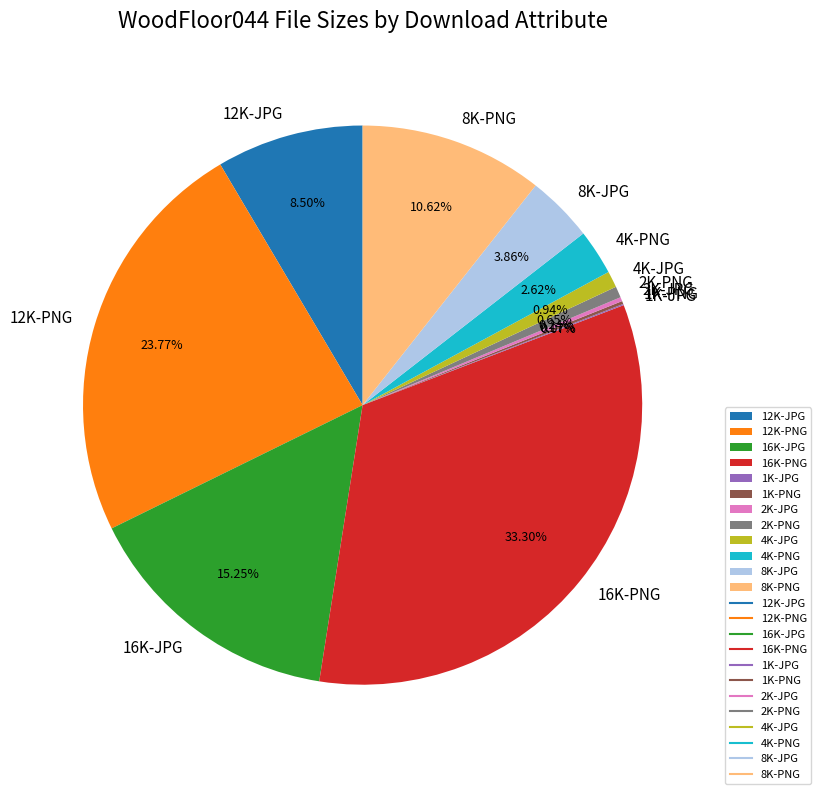

Between 8K-JPG and 12K-PNG, which is larger?

12K-PNG